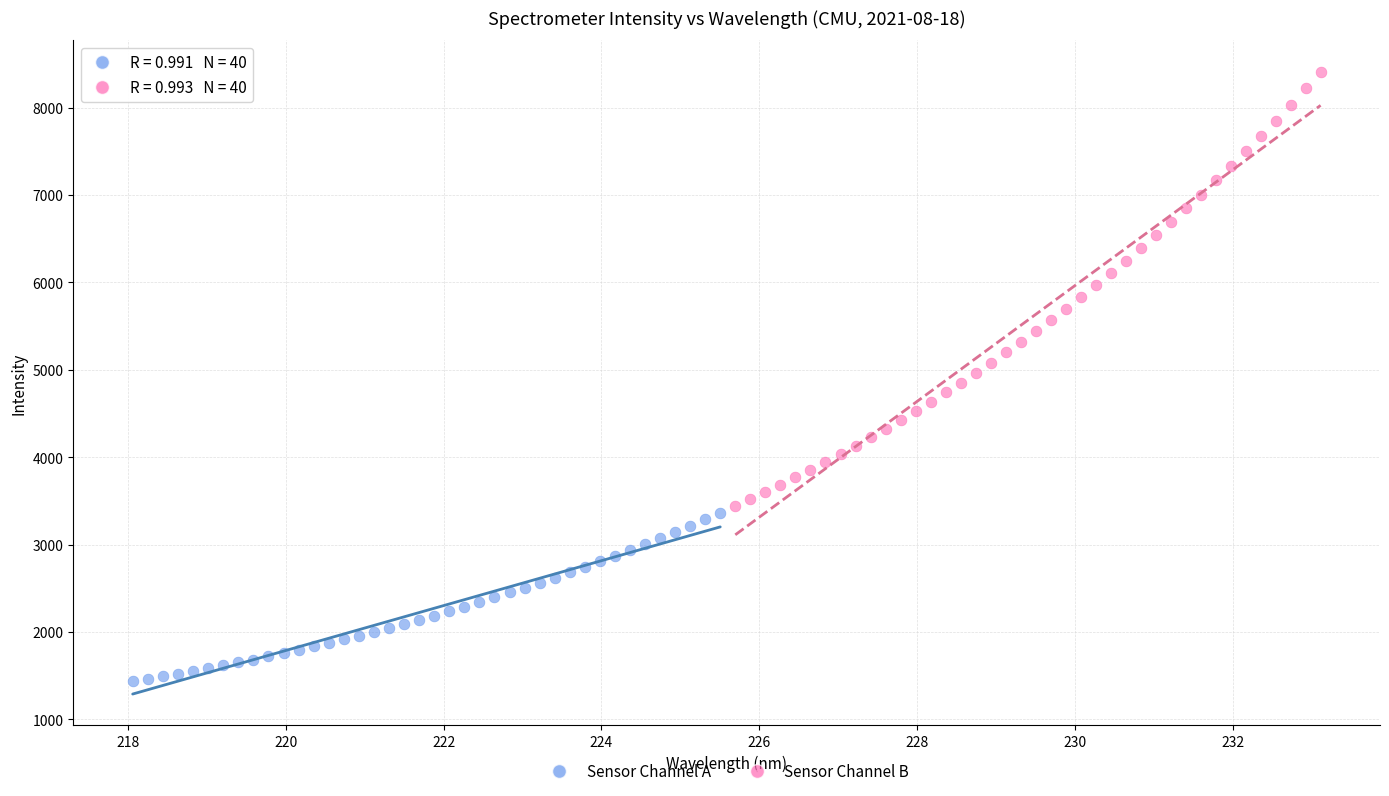

Which series contains the highest Y value?

Sensor Channel B